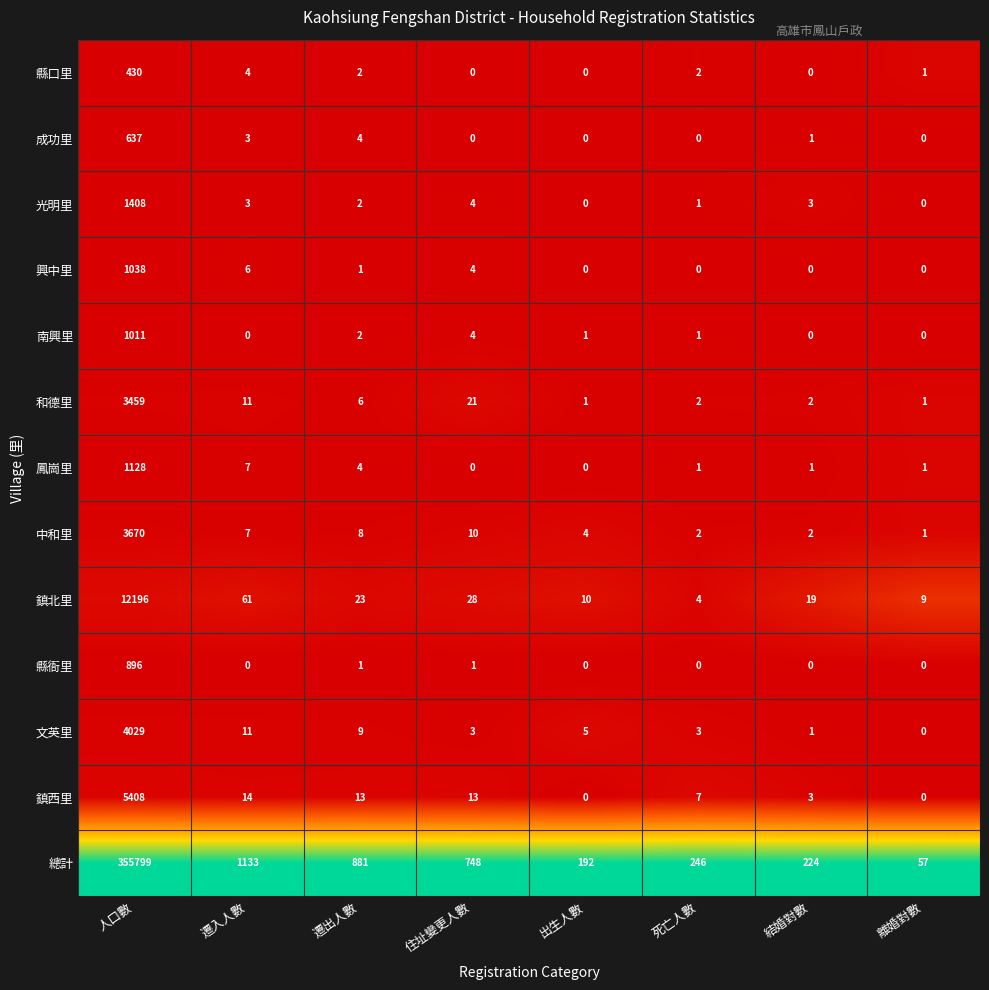

Where does the 鎮西里 series first go above 13?

人口數